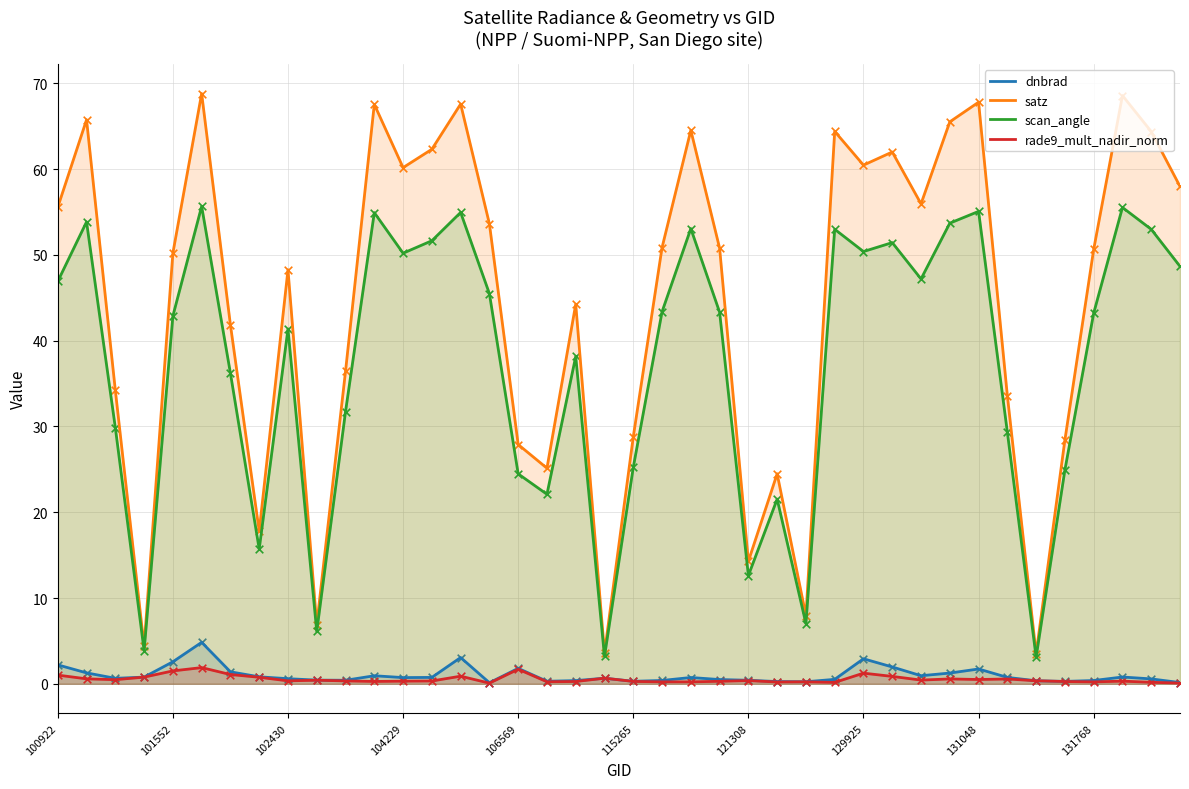

Which series has the largest Y range (max minus min)?

satz